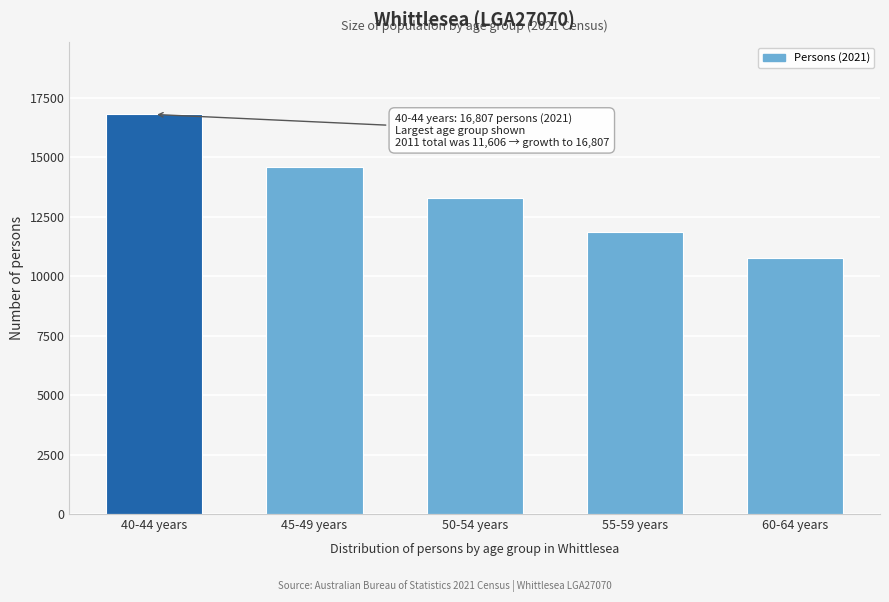

Reading right to left, list all the values displayed in this chart.

10770	11858	13278	14577	16807